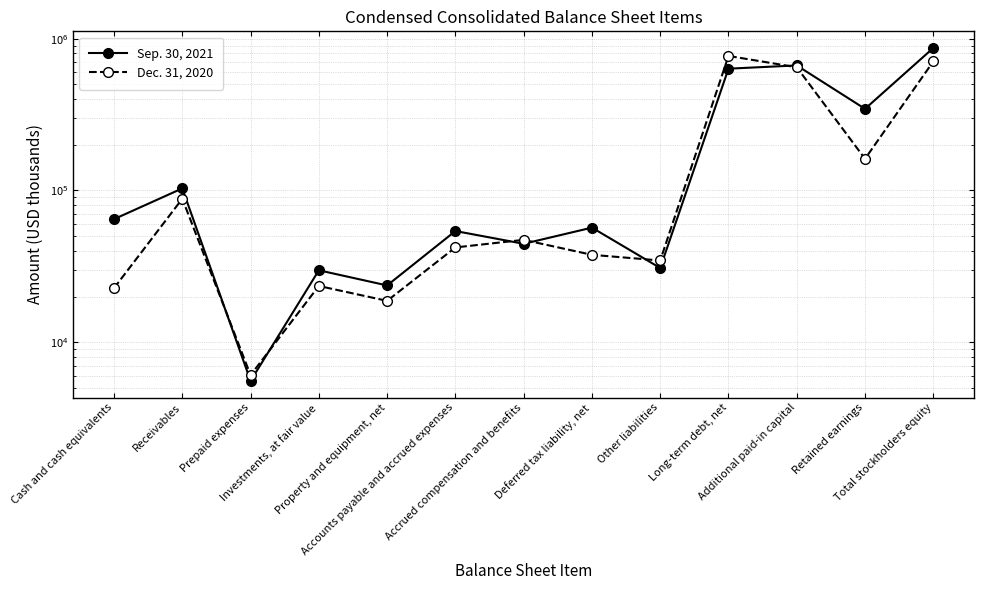

At how many categories does at least one series exceed 364404?

3